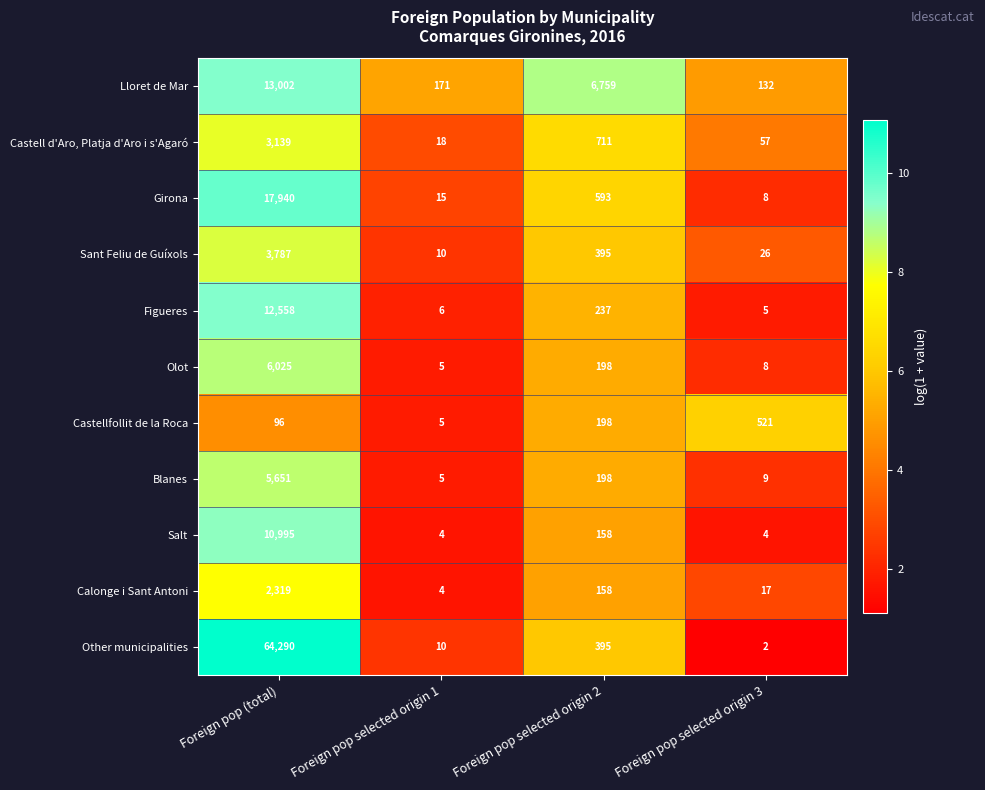

At how many categories does at least one series exceed 8?

4